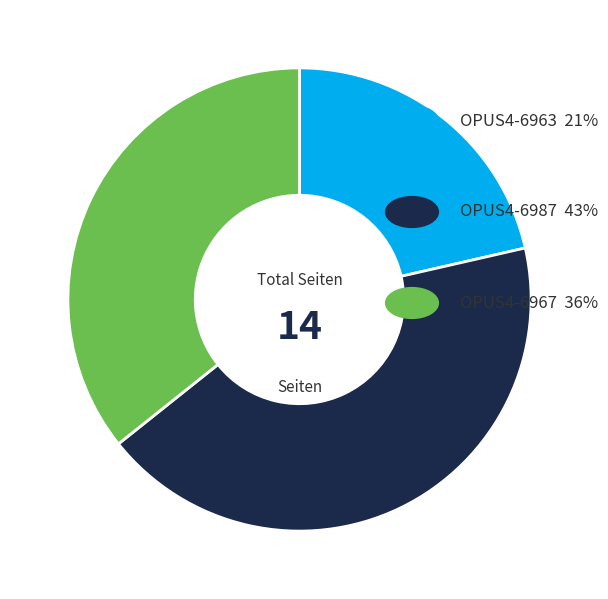

Does any single category account for the majority?

No